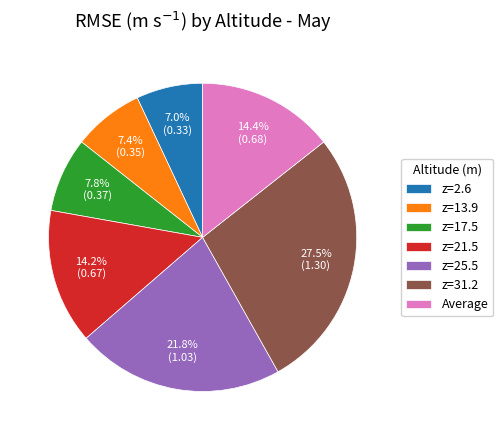

Is there any slice that represents more than half of the pie?

No